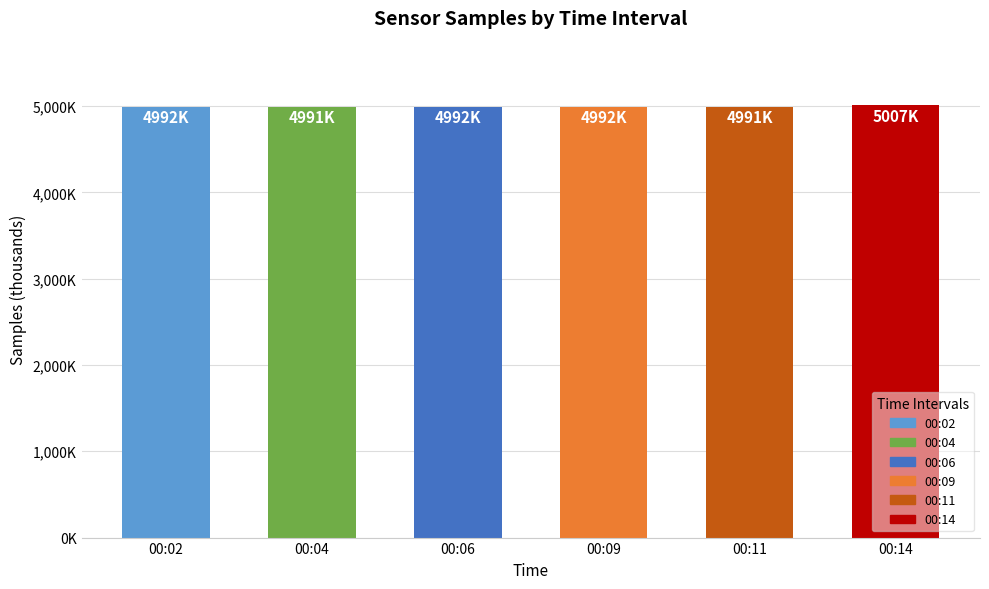

What is the ratio of the value at 00:11 to the value at 00:06?

1.0